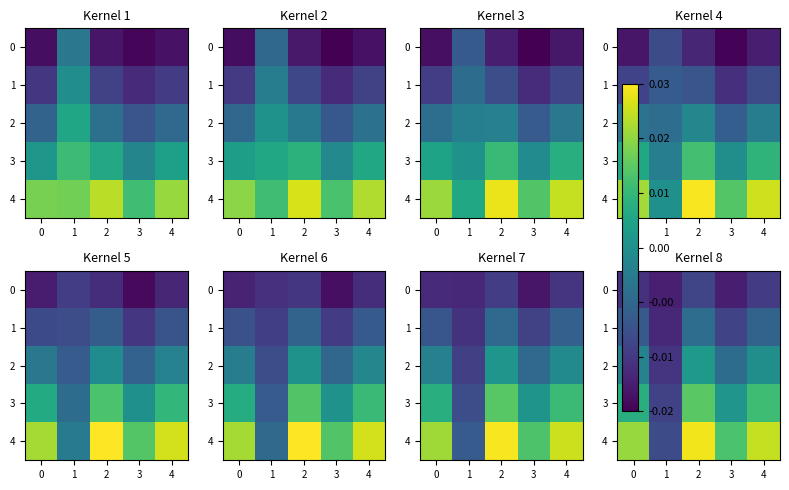

Count the 3 values in the range 0 to 1.

4